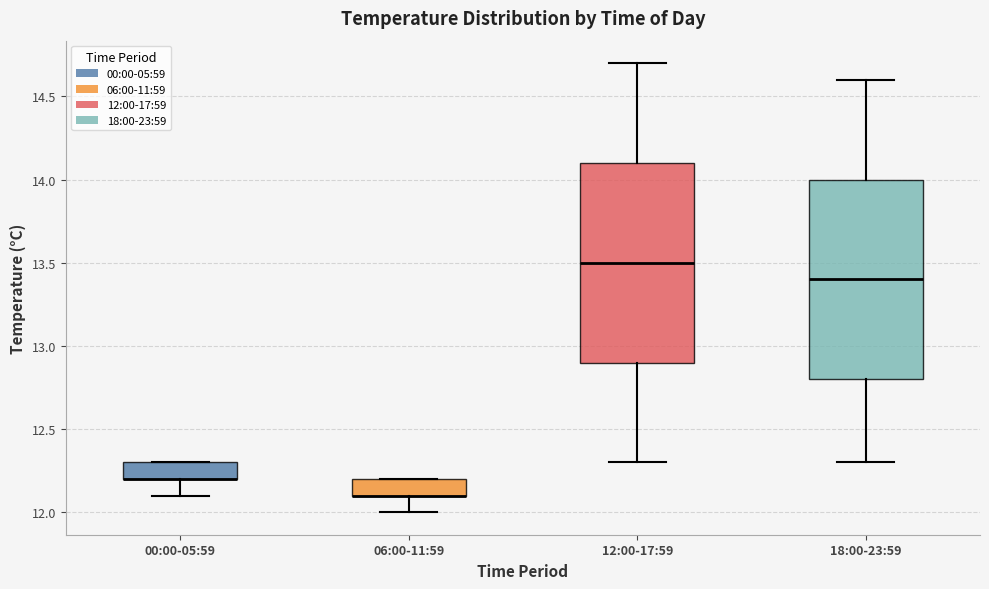

Where does the median line of the box for 18:00-23:59 sit on the y-axis? The values are not printed on the chart, so give them approximately, as read against the axis.

13.4